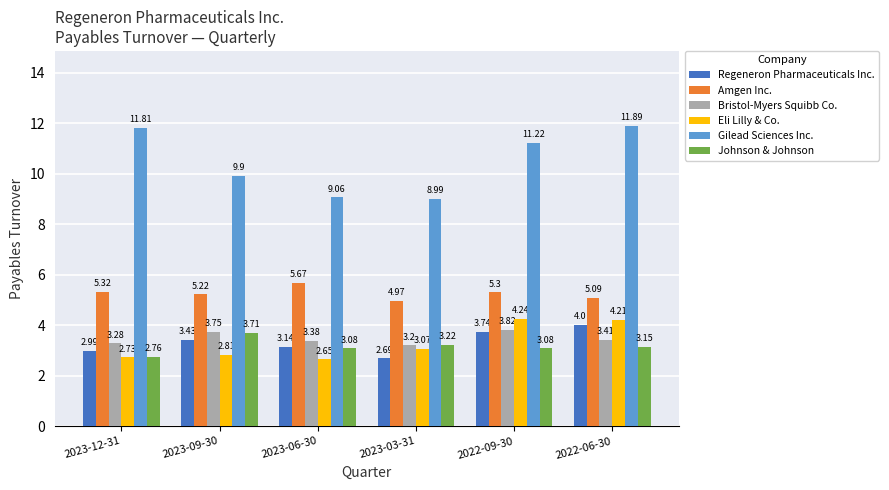

Is the value of Bristol-Myers Squibb Co. at 2023-06-30 greater than the value of Gilead Sciences Inc. at 2022-06-30?

No